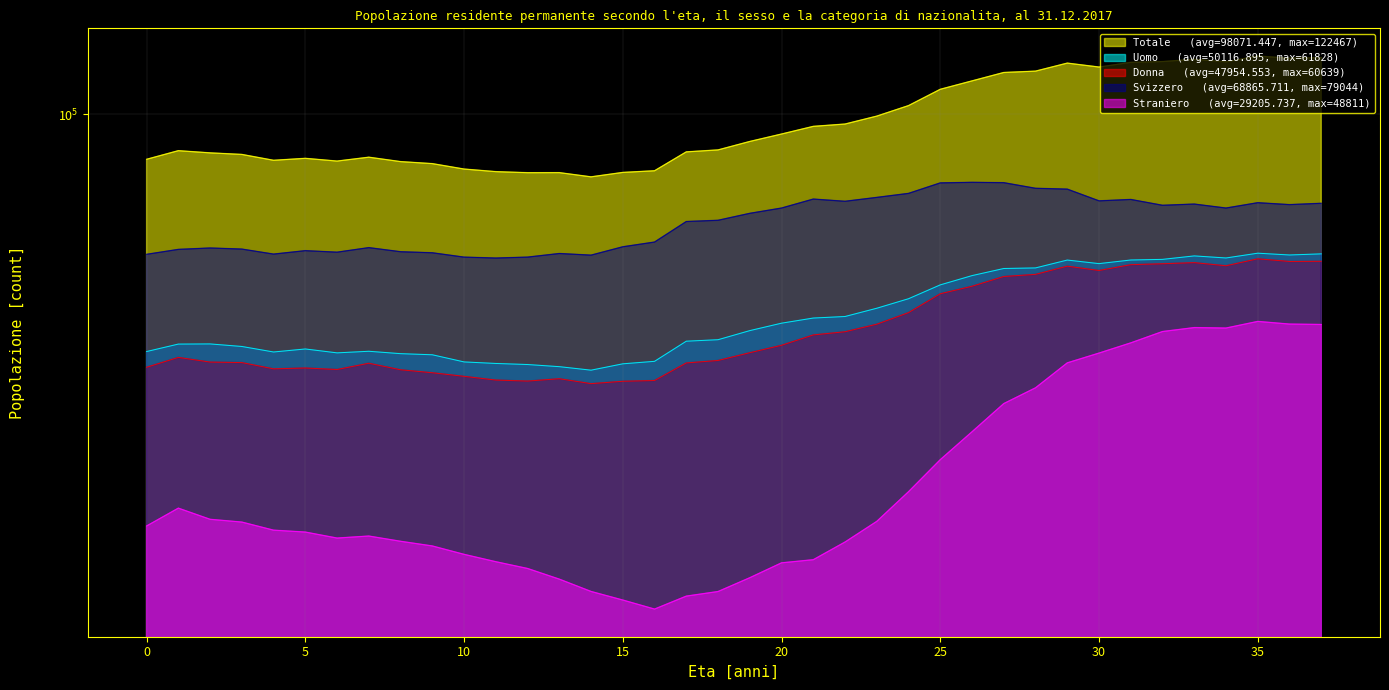

True or false: Uomo and Donna intersect in this chart.

False